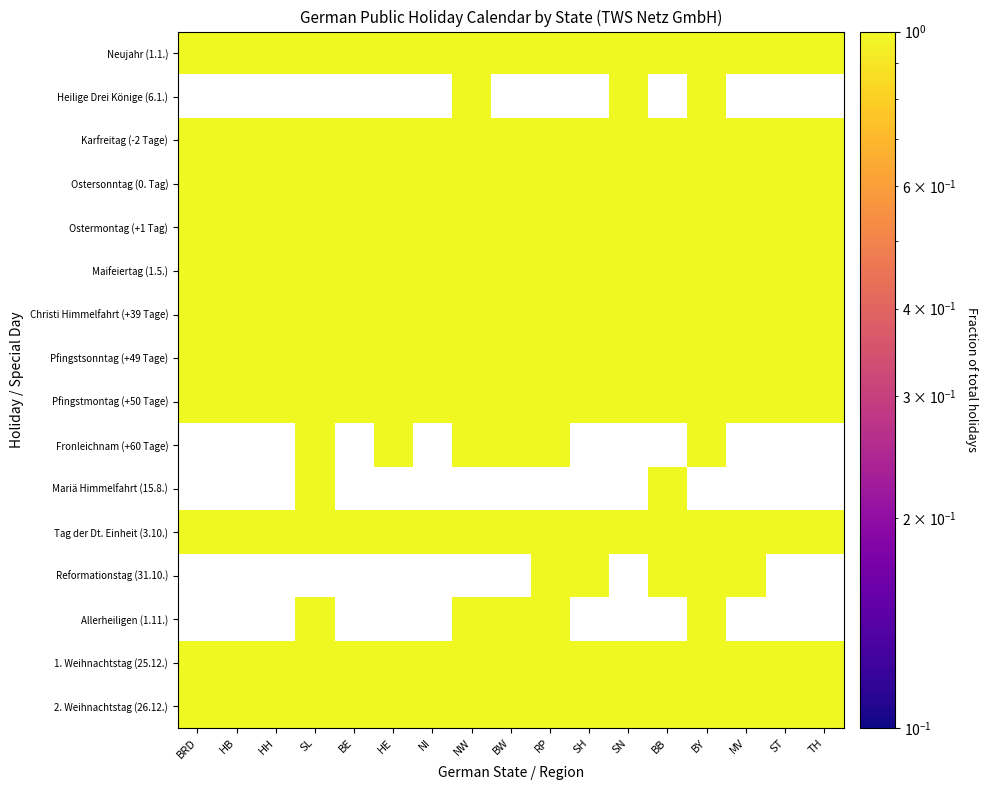

What is the total value across all series at SH?

12